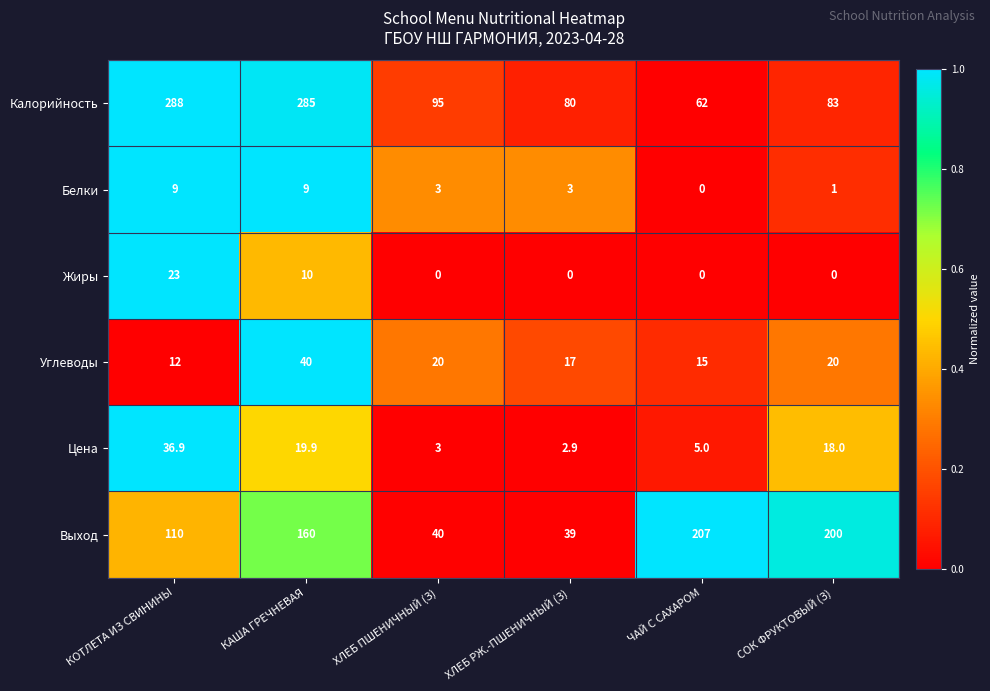

At КОТЛЕТА ИЗ СВИНИНЫ, list the series in order from smallest to largest.

Белки, Углеводы, Жиры, Цена, Выход, Калорийность